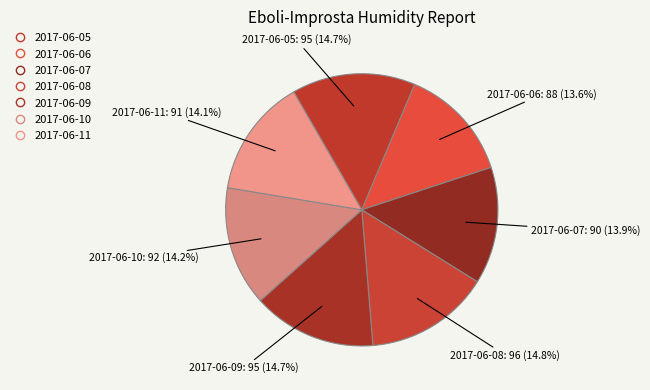

How many slices are in this pie chart?

7